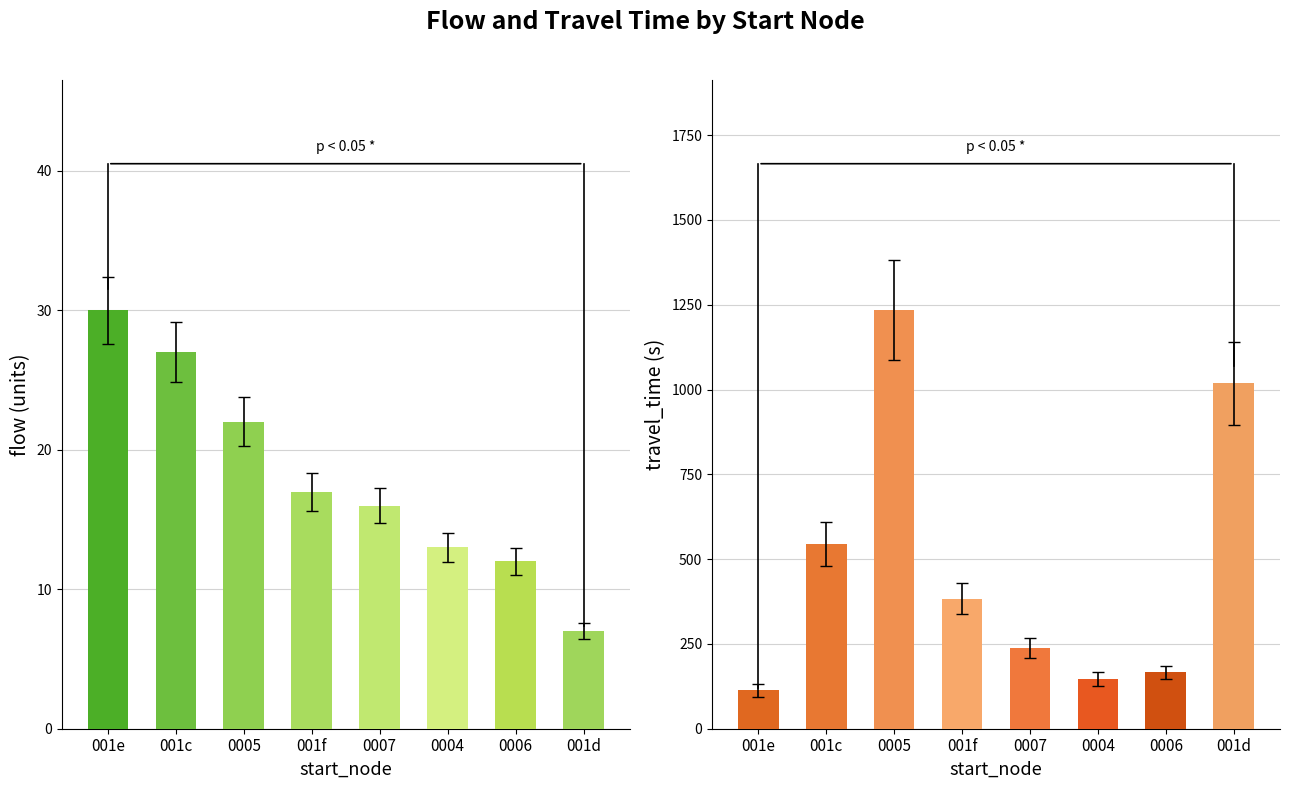

Reading left to right, transcribe all the data shown in this chart.

flow: 30	27	22	17	16	13	12	7
travel_time: 113	544	1234	383	238	146	166	1019